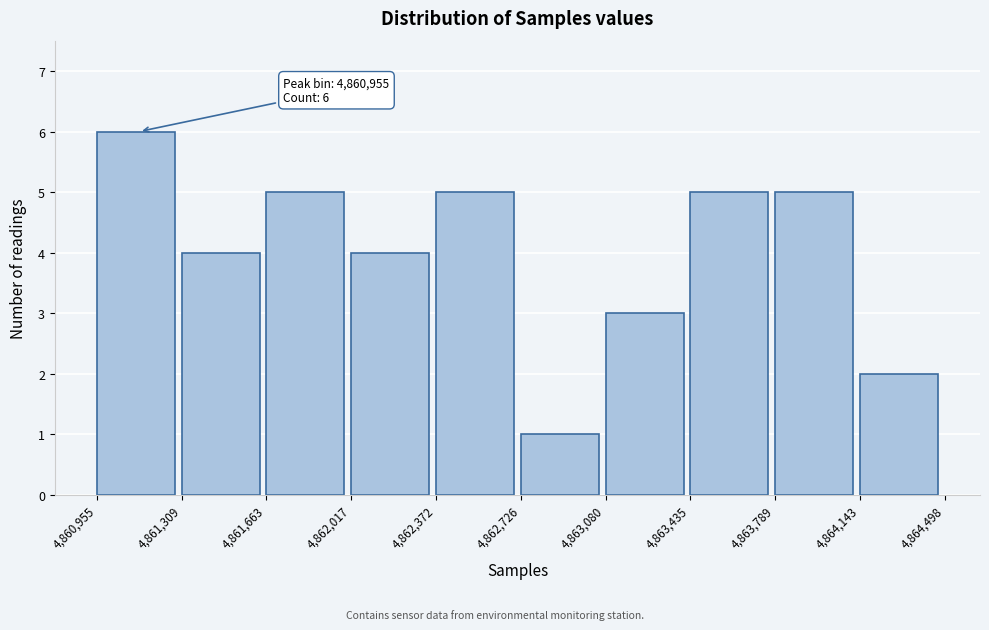

Over which range of the x-axis is the bar tallest?

4,860,955 to 4,861,309